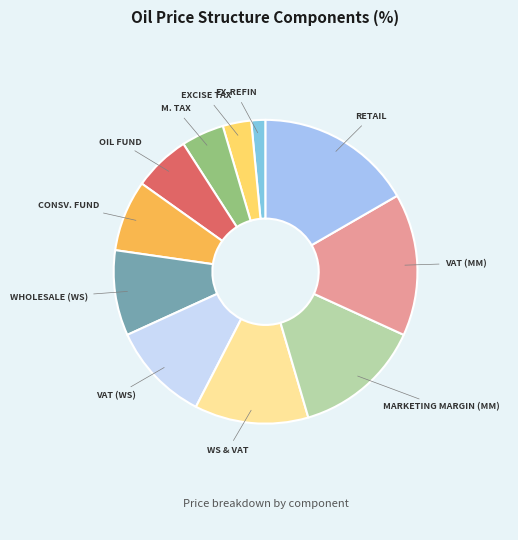

Count the number of slices in the pie.

11